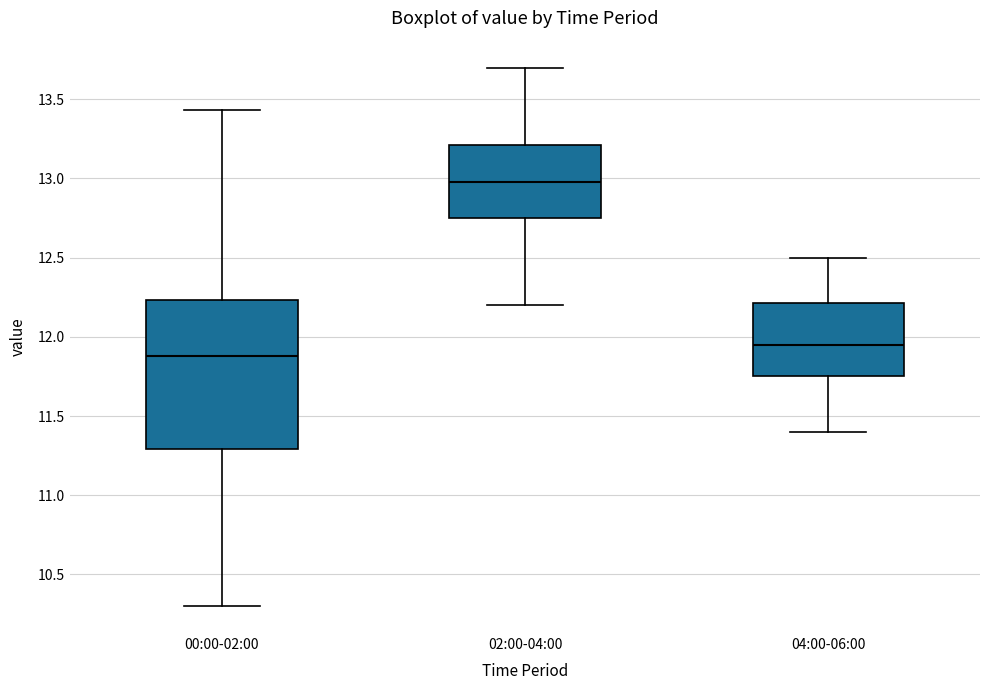

Where is the lower edge of the box for 04:00-06:00 on the y-axis? The values are not printed on the chart, so give them approximately, as read against the axis.

11.75